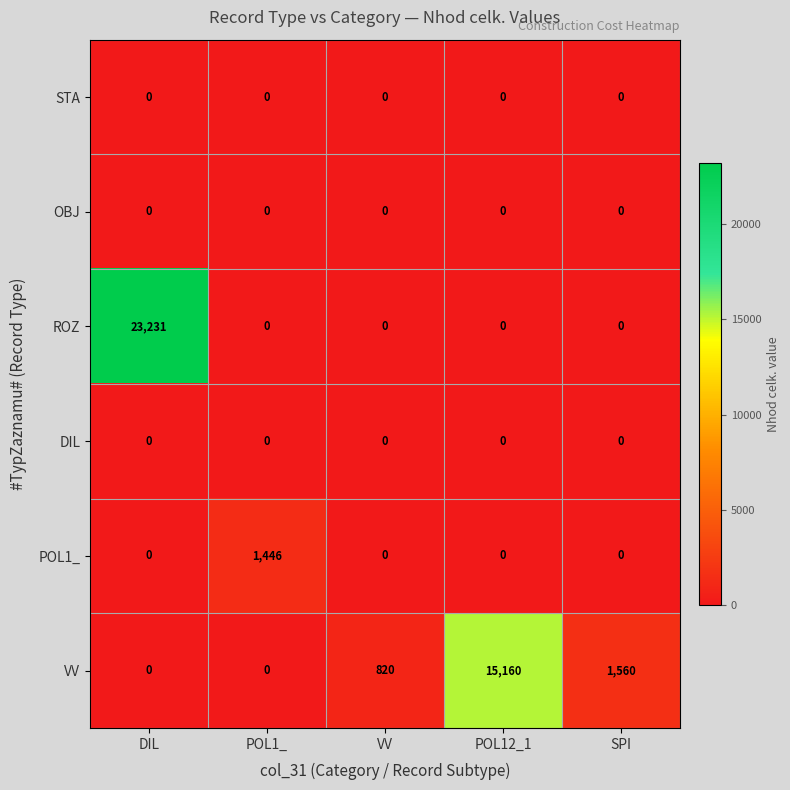

Reading left to right, what are all the values shown in this chart?

STA: DIL=0	POL1_=0	VV=0	POL12_1=0	SPI=0
OBJ: DIL=0	POL1_=0	VV=0	POL12_1=0	SPI=0
ROZ: DIL=23231	POL1_=0	VV=0	POL12_1=0	SPI=0
DIL: DIL=0	POL1_=0	VV=0	POL12_1=0	SPI=0
POL1_: DIL=0	POL1_=1446	VV=0	POL12_1=0	SPI=0
VV: DIL=0	POL1_=0	VV=820	POL12_1=15160	SPI=1560